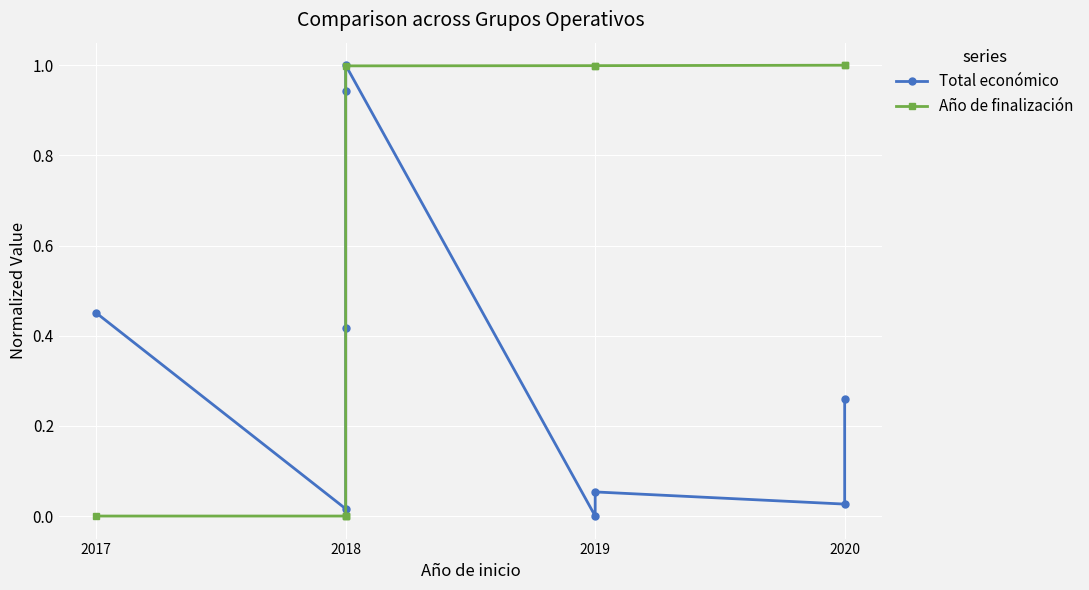

What is the difference between the second highest and second lowest values in the Total económico series?

0.9